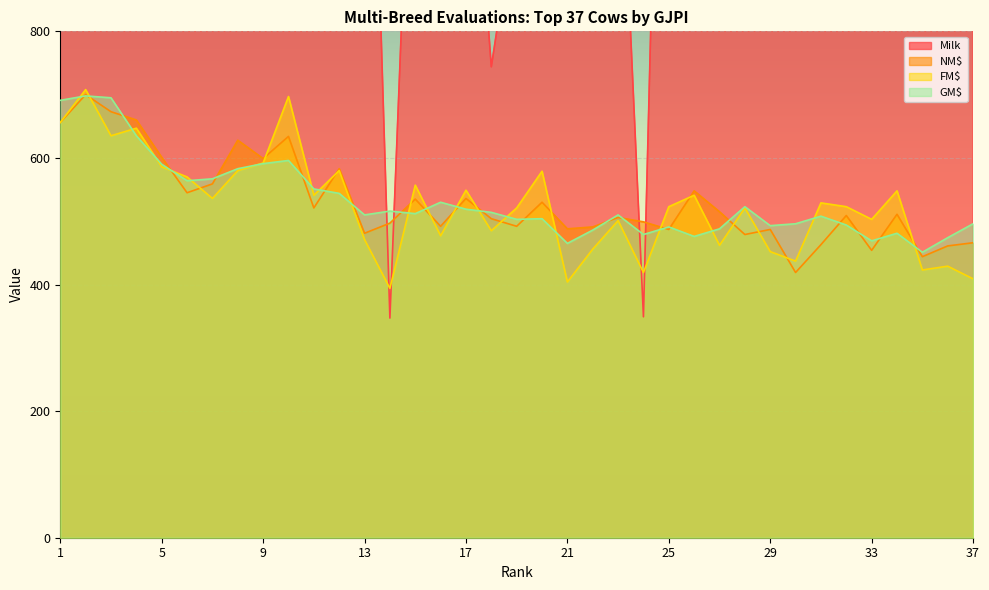

Between which two adjacent categories do NM$ and FM$ first intersect?

2 and 3